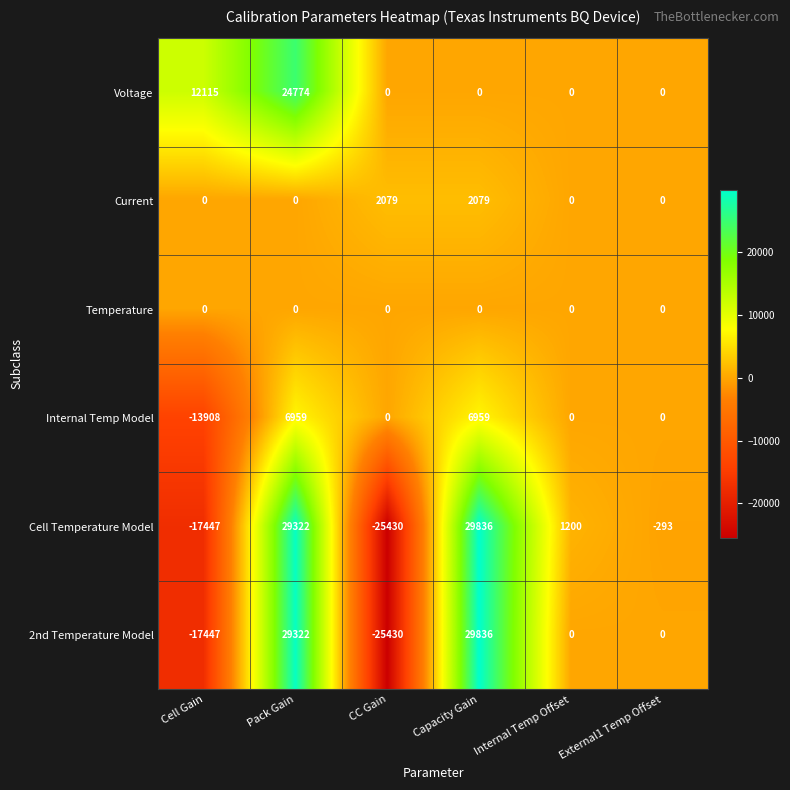

The value of Voltage at Internal Temp Offset is -14891. True or false?

False